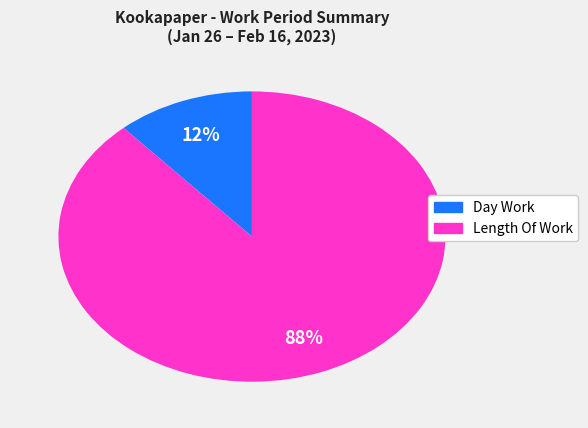

To the nearest percent, what is the average slice percentage?

50%